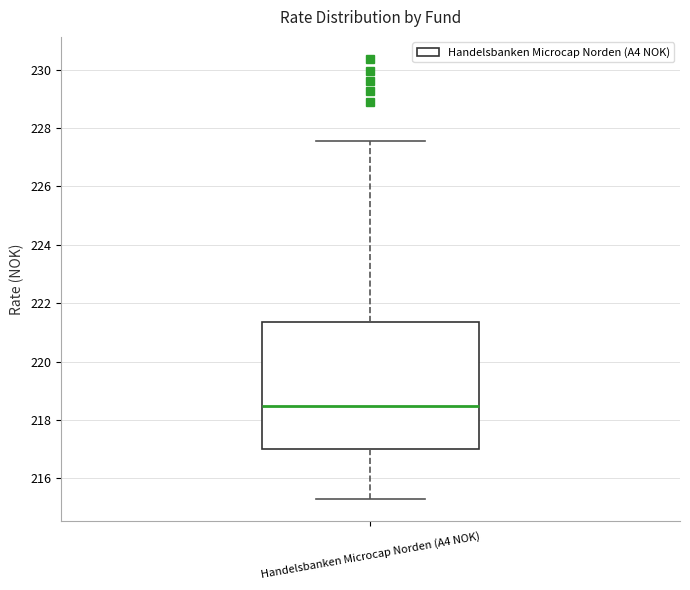

Read this box plot against the y-axis: the position of the median line, the range covered by the box, and the ends of both whiskers. The values are not printed on the chart, so give them approximately, as read against the axis.

median 218.4, box 217.0 to 221.4, whiskers 215.2 to 227.6